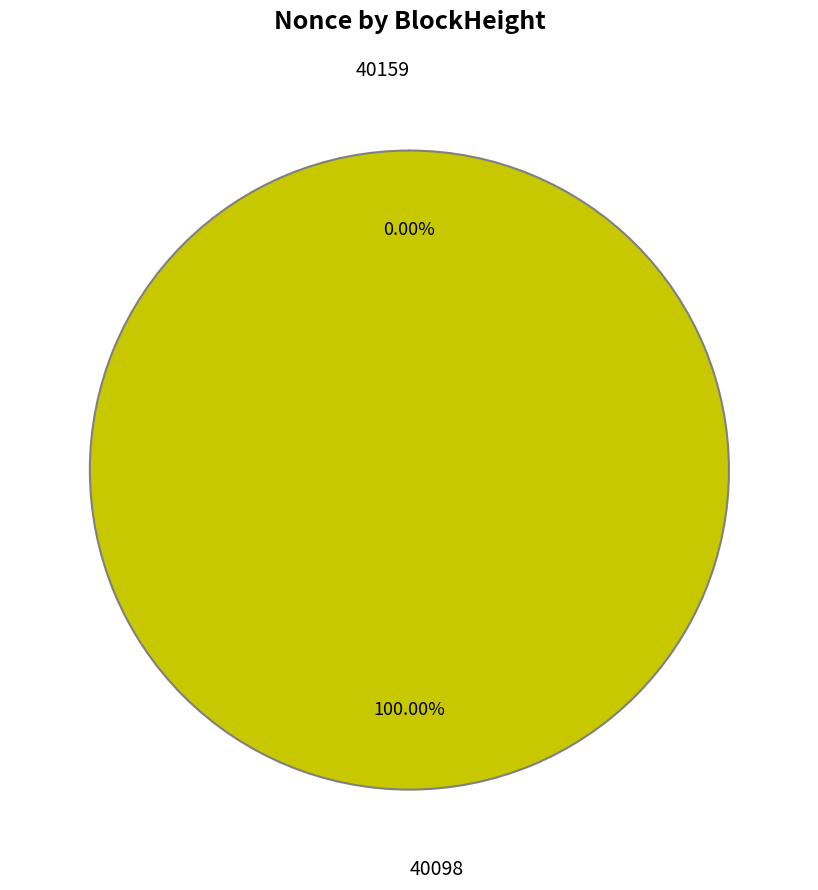

Is there any slice that represents more than half of the pie?

Yes